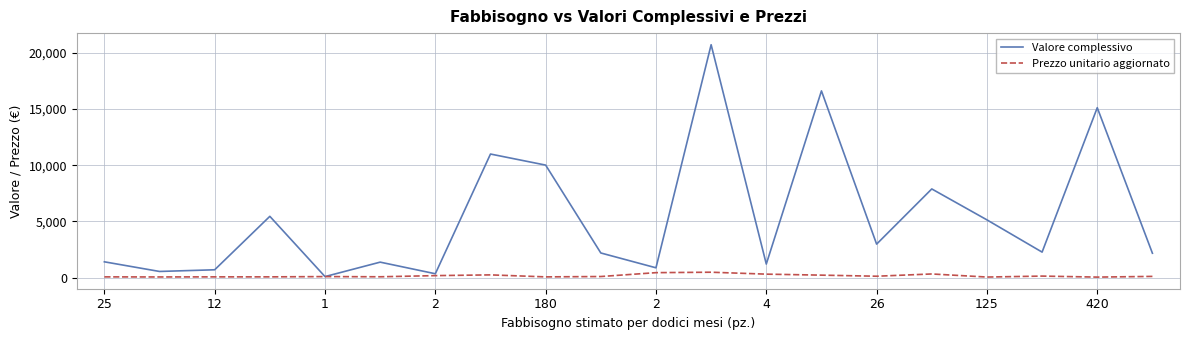

What is the maximum value shown in the chart?

20726.6